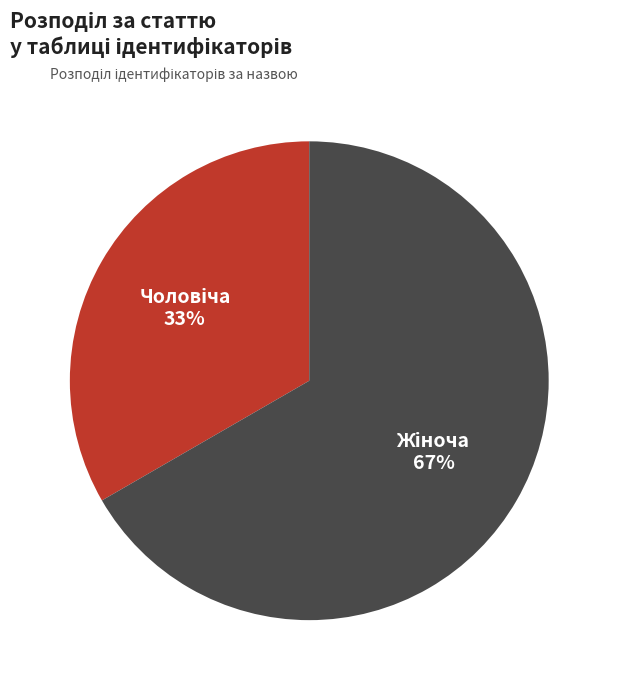

Does any single category account for the majority?

Yes